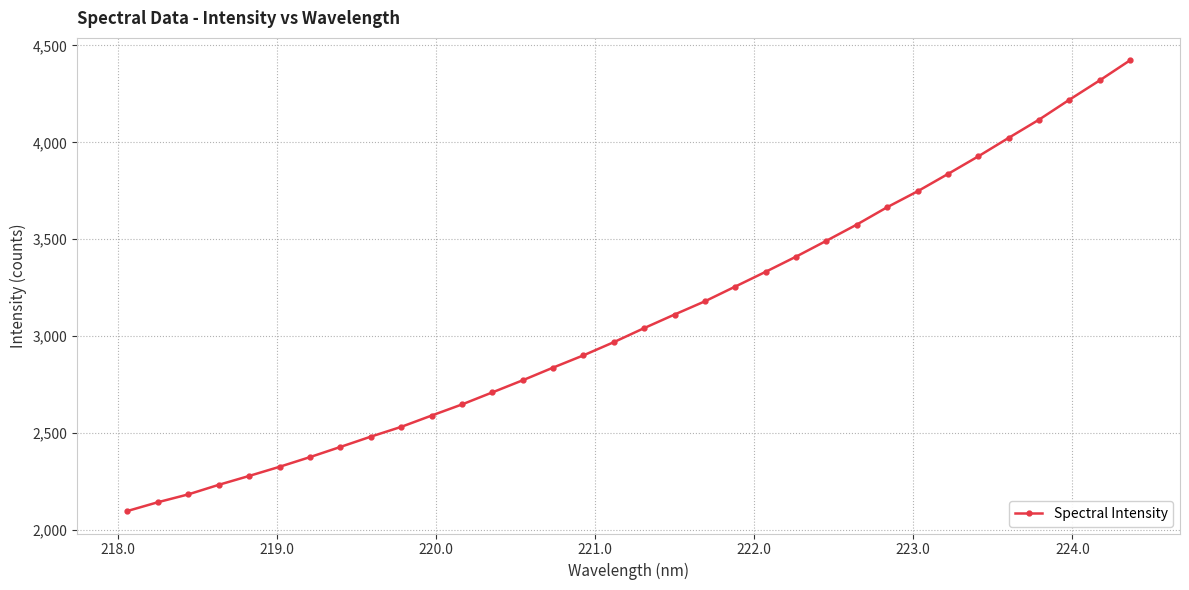

How many categories are shown in the chart?

34